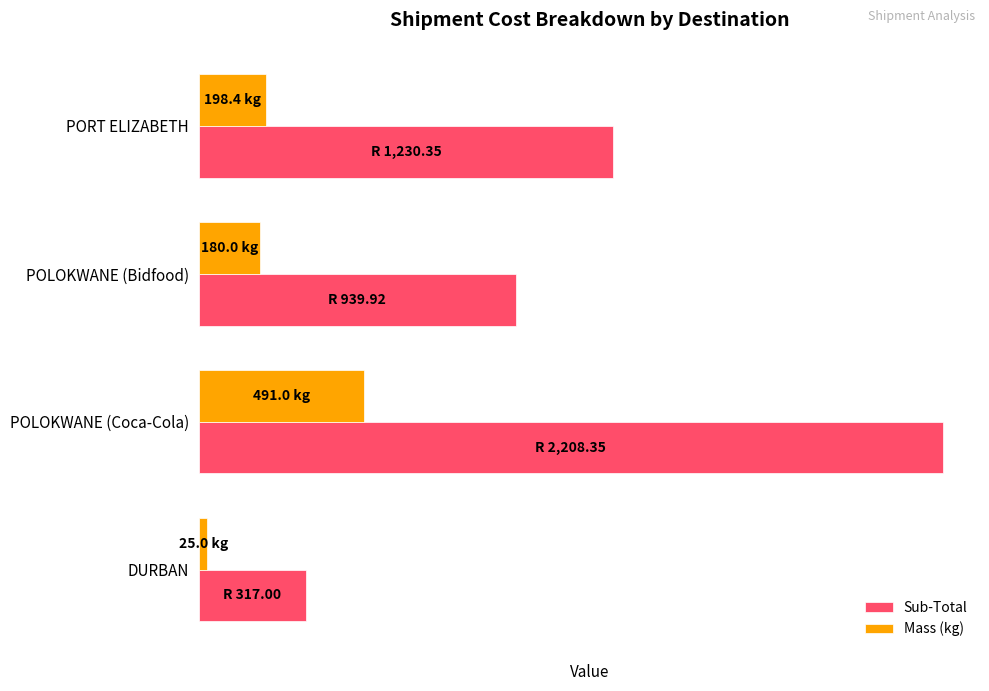

What is the average value of the Sub-Total series?

1173.9